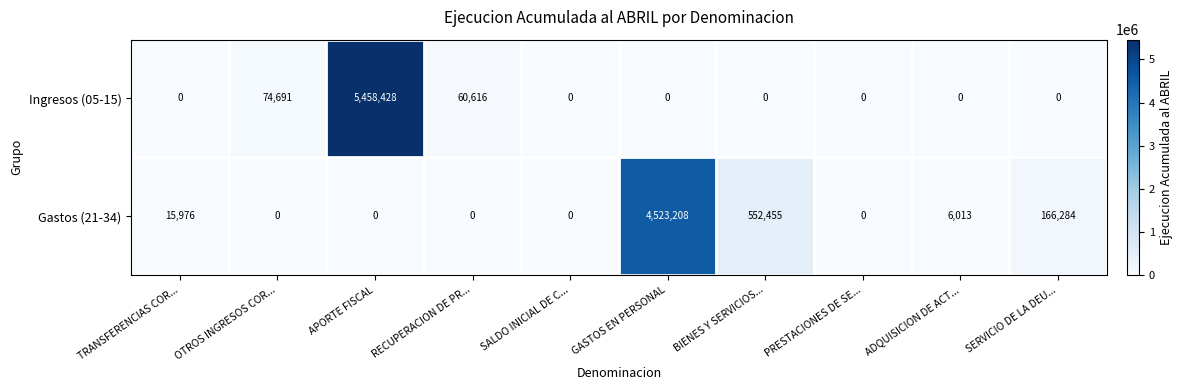

At which label does Ingresos (05-15) reach its peak?

APORTE FISCAL